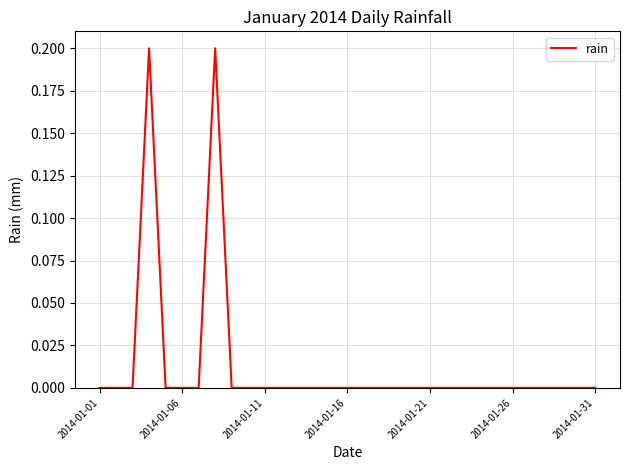

The value at 2014-01-31 is -0.1. True or false?

False